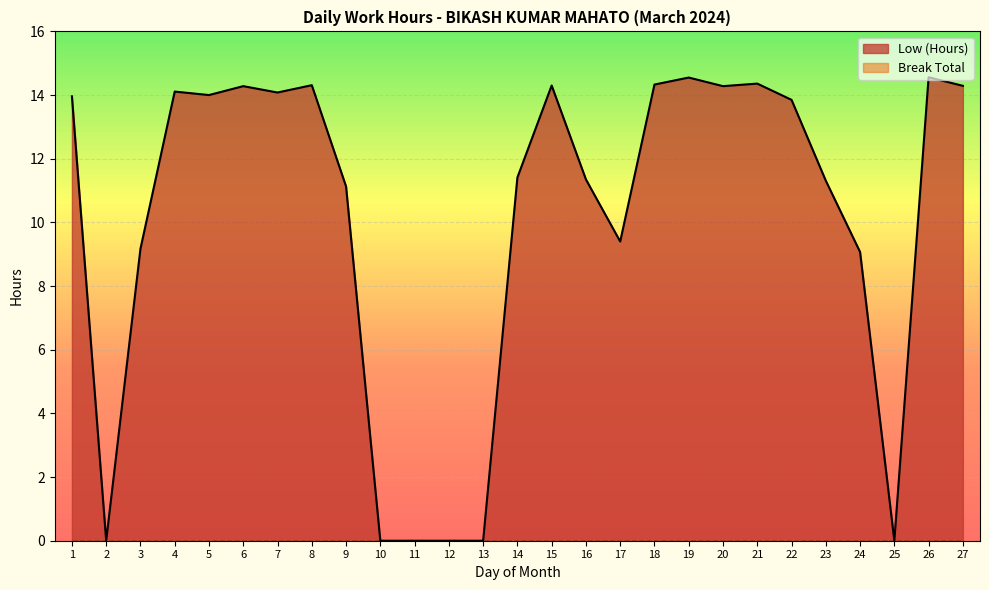

How many data points are less than 13?

13